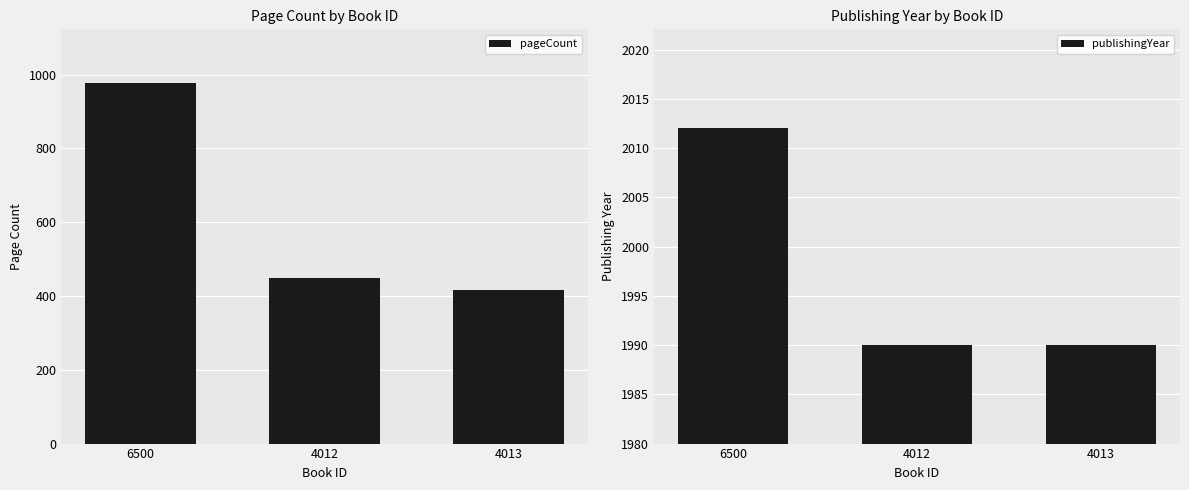

What is the spread (max minus min) of values at 6500?

1036